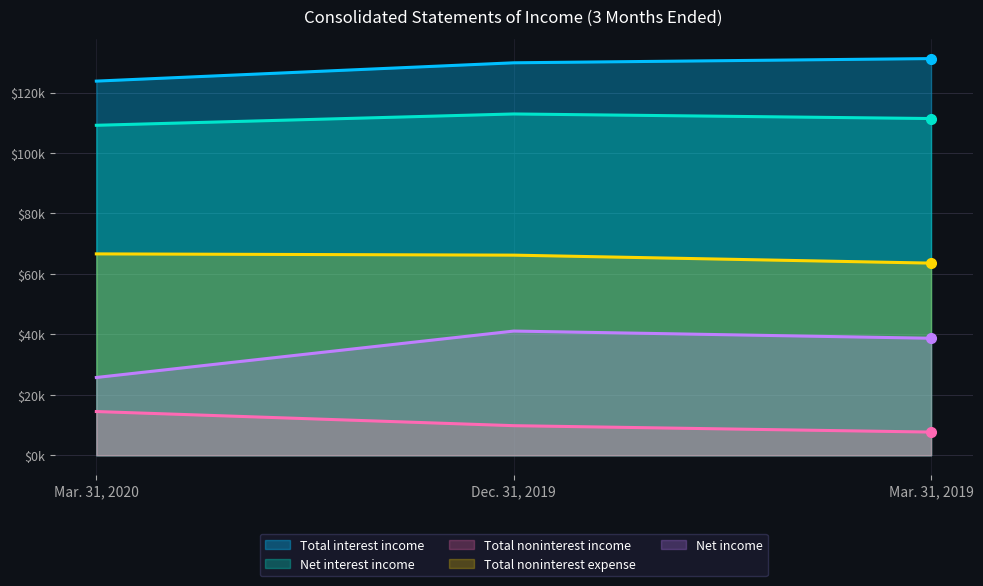

Reading left to right, extract all data points from this chart.

Total interest income: Mar. 31, 2020=123789	Dec. 31, 2019=129846	Mar. 31, 2019=131243
Net interest income: Mar. 31, 2020=109175	Dec. 31, 2019=112919	Mar. 31, 2019=111406
Total noninterest income: Mar. 31, 2020=14475	Dec. 31, 2019=9801	Mar. 31, 2019=7681
Total noninterest expense: Mar. 31, 2020=66631	Dec. 31, 2019=66216	Mar. 31, 2019=63577
Net income: Mar. 31, 2020=25740	Dec. 31, 2019=41098	Mar. 31, 2019=38718